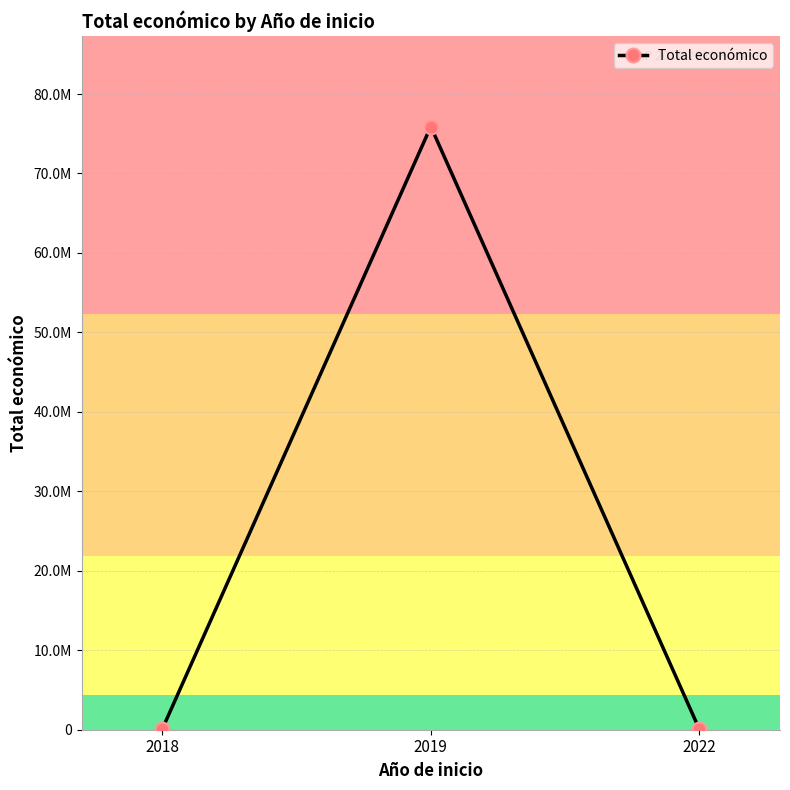

Is this an area chart (filled region under the line)?

No